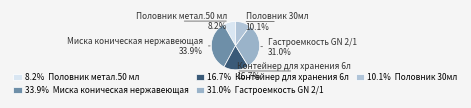

How many segments does this pie chart have?

5